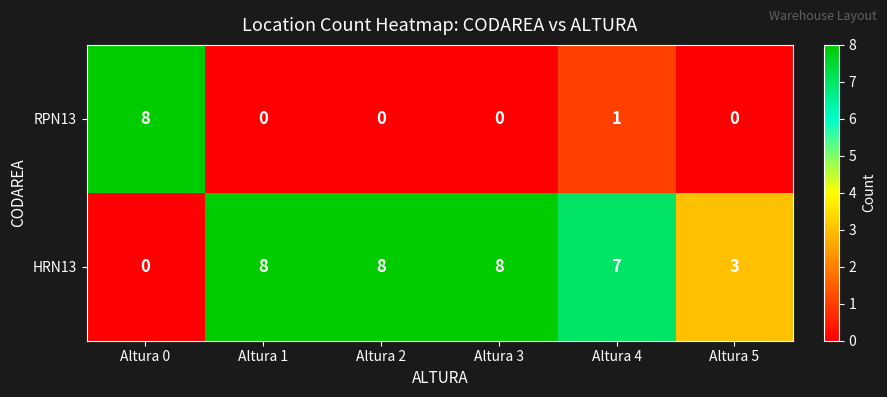

What is the maximum value for HRN13?

8